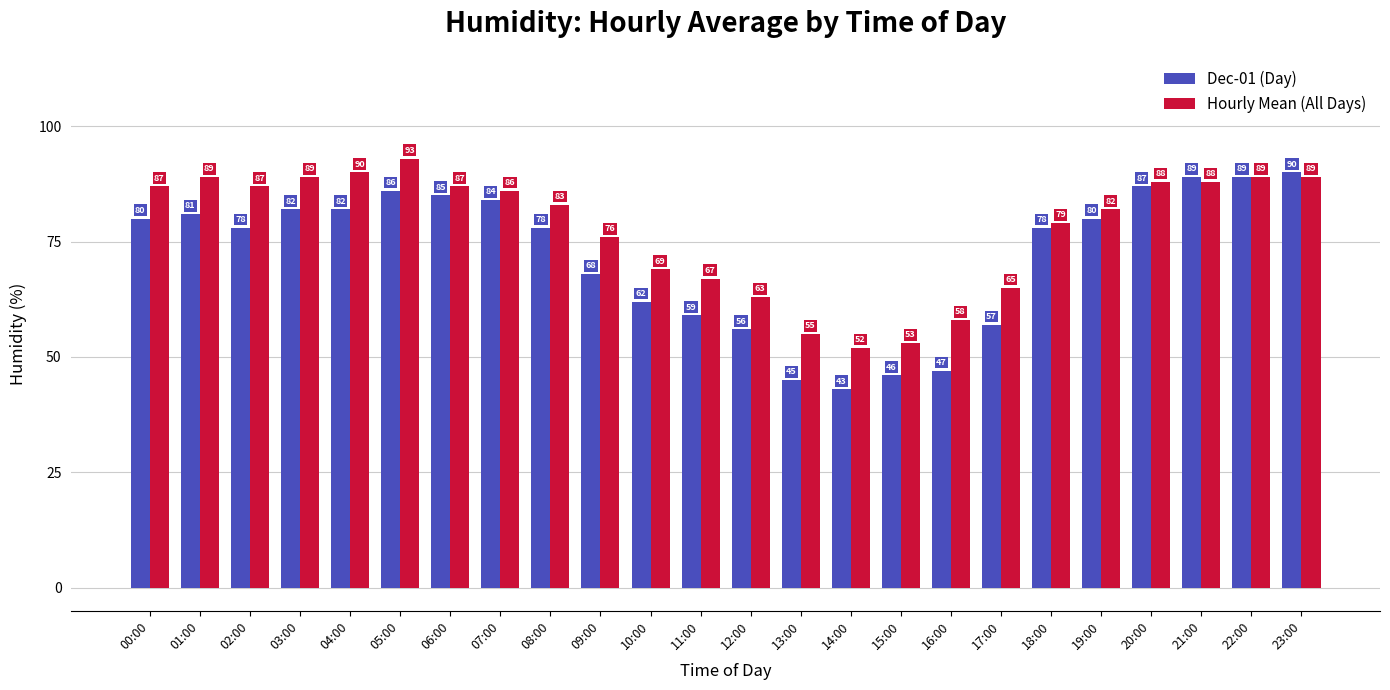

Reading left to right, what are all the values shown in this chart?

Dec-01 (Day): 00:00=80	01:00=81	02:00=78	03:00=82	04:00=82	05:00=86	06:00=85	07:00=84	08:00=78	09:00=68	10:00=62	11:00=59	12:00=56	13:00=45	14:00=43	15:00=46	16:00=47	17:00=57	18:00=78	19:00=80	20:00=87	21:00=89	22:00=89	23:00=90
Hourly Mean (All Days): 00:00=87	01:00=89	02:00=87	03:00=89	04:00=90	05:00=93	06:00=87	07:00=86	08:00=83	09:00=76	10:00=69	11:00=67	12:00=63	13:00=55	14:00=52	15:00=53	16:00=58	17:00=65	18:00=79	19:00=82	20:00=88	21:00=88	22:00=89	23:00=89